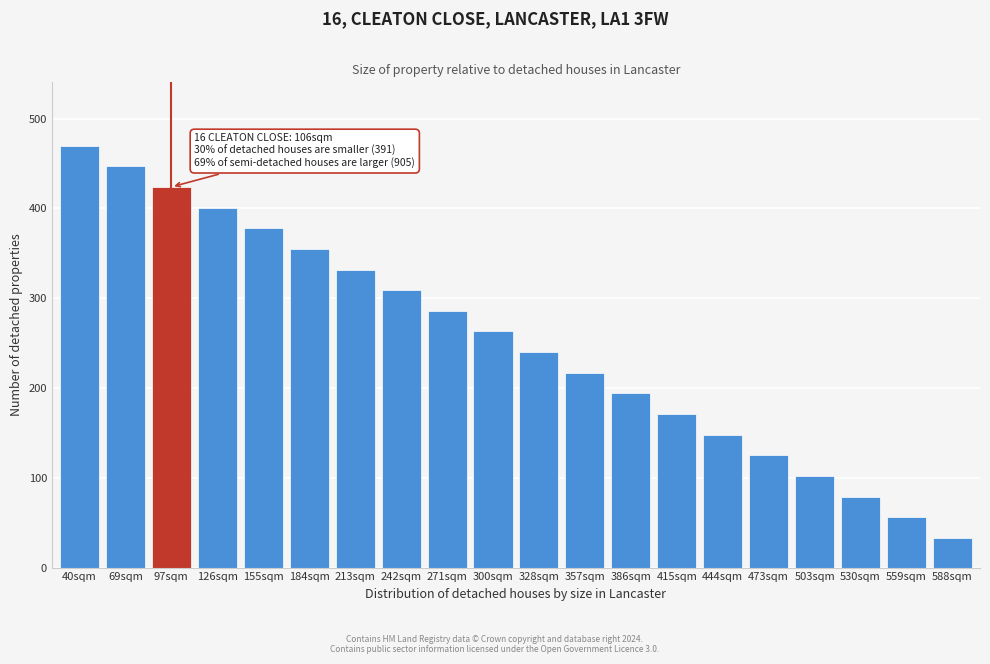

Reading left to right, what are all the values shown in this chart?

470	447	424	401	378	355	332	309	286	263	240	217	194	171	148	125	102	79	56	33